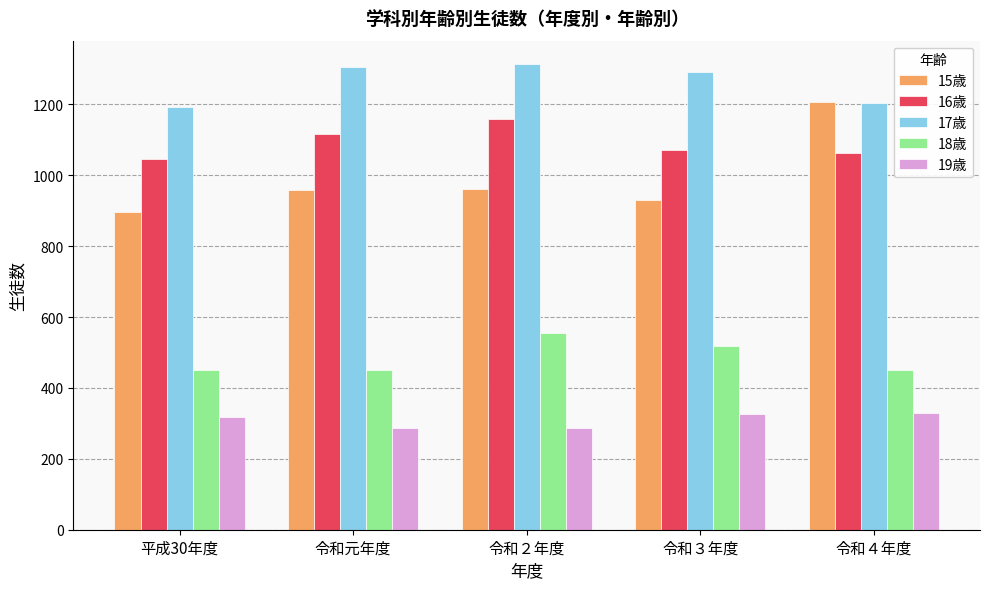

What is the value of the 17歳 bar at the 4th from the left?

1292